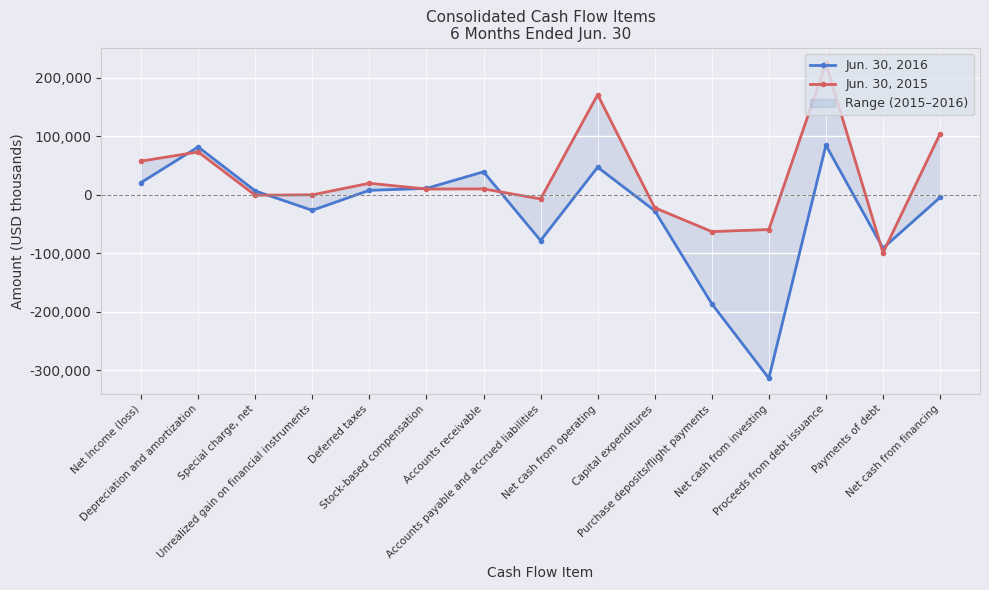

Is the value of Jun. 30, 2015 at Accounts payable and accrued liabilities greater than the value of Jun. 30, 2016 at Accounts payable and accrued liabilities?

Yes